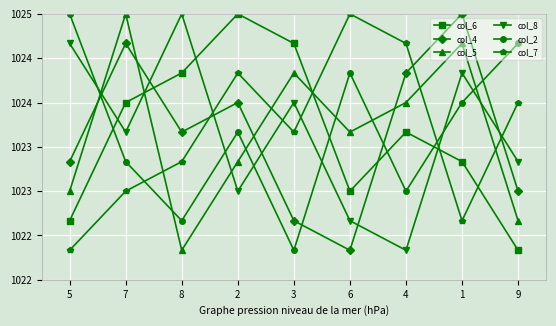

True or false: col_6 has more than 1 interior local peaks.

True